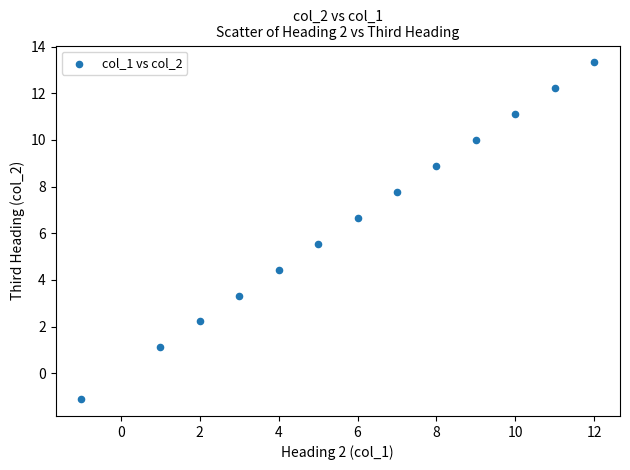

What is the range of Y values (max minus min)?

14.4